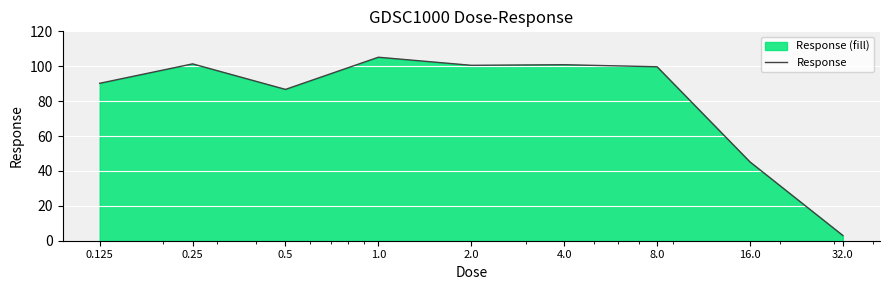

How many lines are shown in the chart?

1